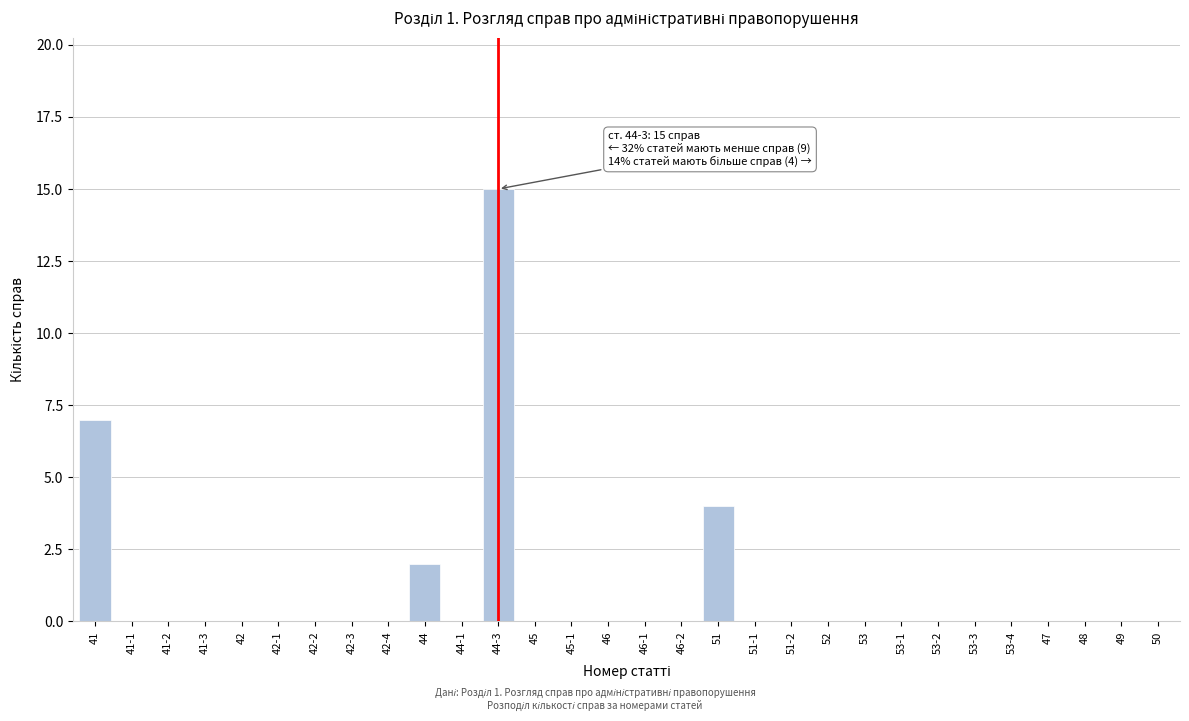

Reading left to right, list all the values displayed in this chart.

41=7	41-1=0	41-2=0	41-3=0	42=0	42-1=0	42-2=0	42-3=0	42-4=0	44=2	44-1=0	44-3=15	45=0	45-1=0	46=0	46-1=0	46-2=0	51=4	51-1=0	51-2=0	52=0	53=0	53-1=0	53-2=0	53-3=0	53-4=0	47=0	48=0	49=0	50=0